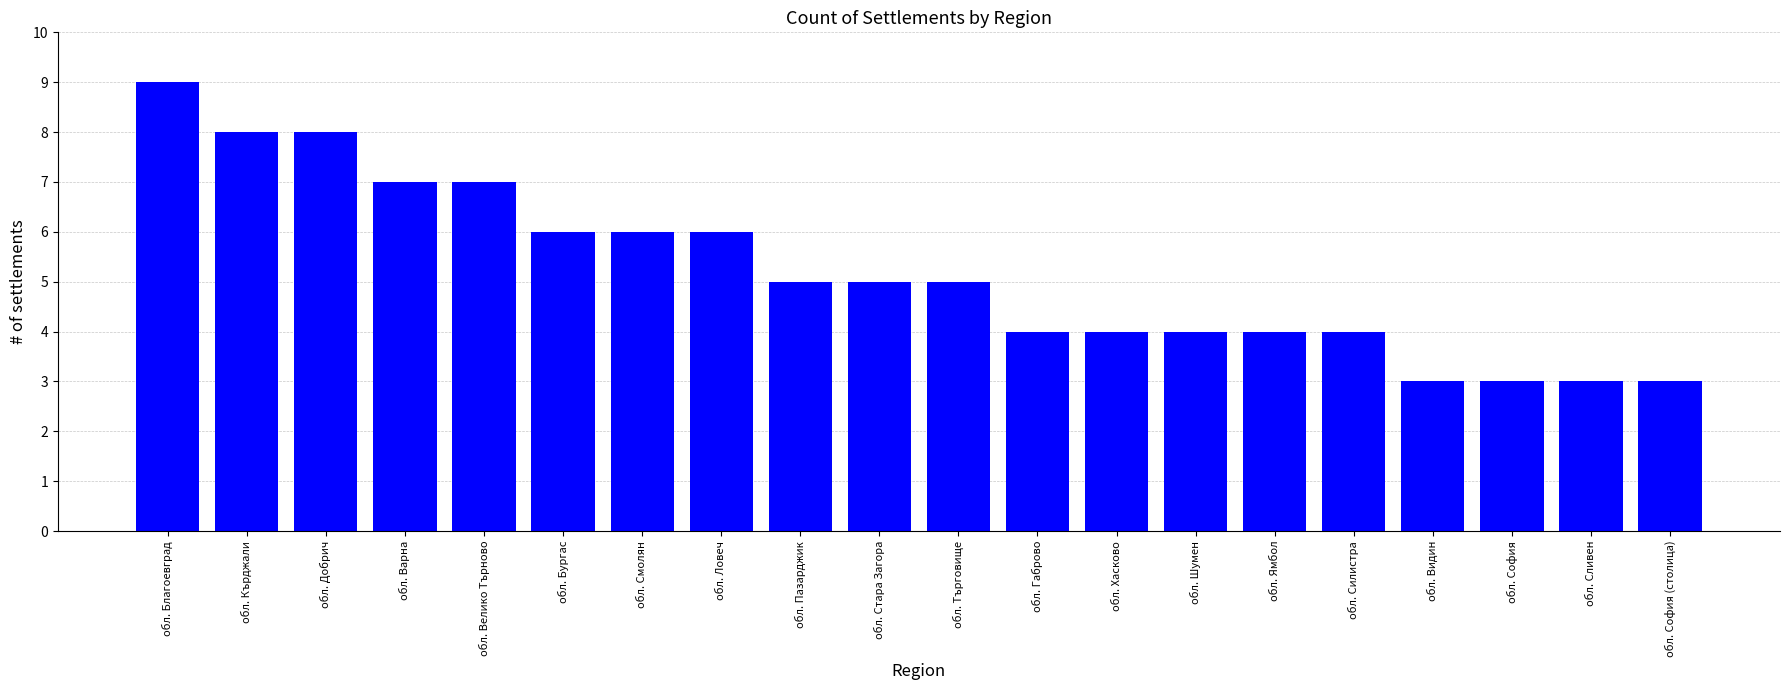

Count the values in the range 4 to 7.

13